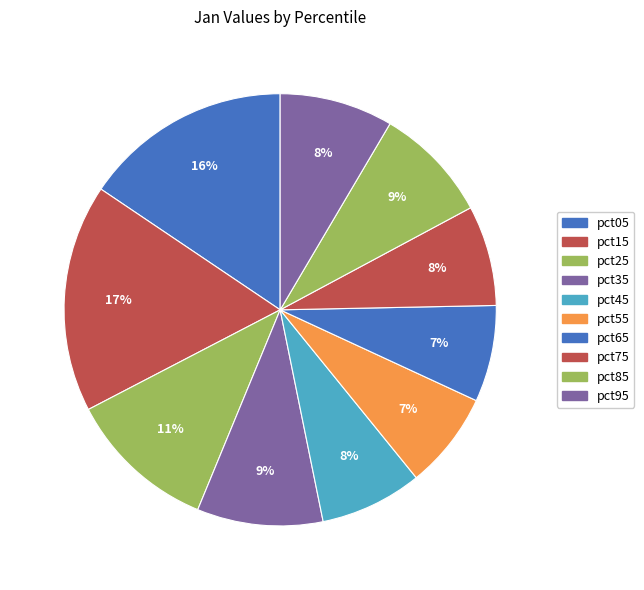

How many slices are in this pie chart?

10